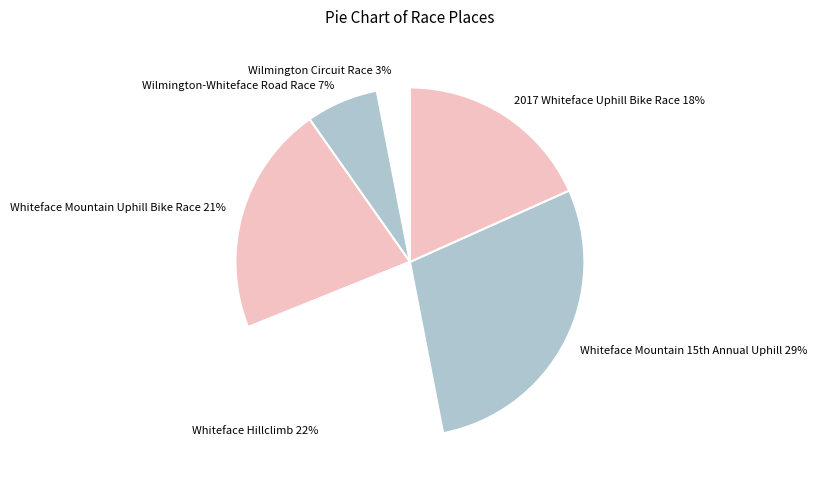

Rank the categories by value from highest to lowest.

Whiteface Mountain 15th Annual Uphill, Whiteface Hillclimb, Whiteface Mountain Uphill Bike Race, 2017 Whiteface Uphill Bike Race, Wilmington-Whiteface Road Race, Wilmington Circuit Race